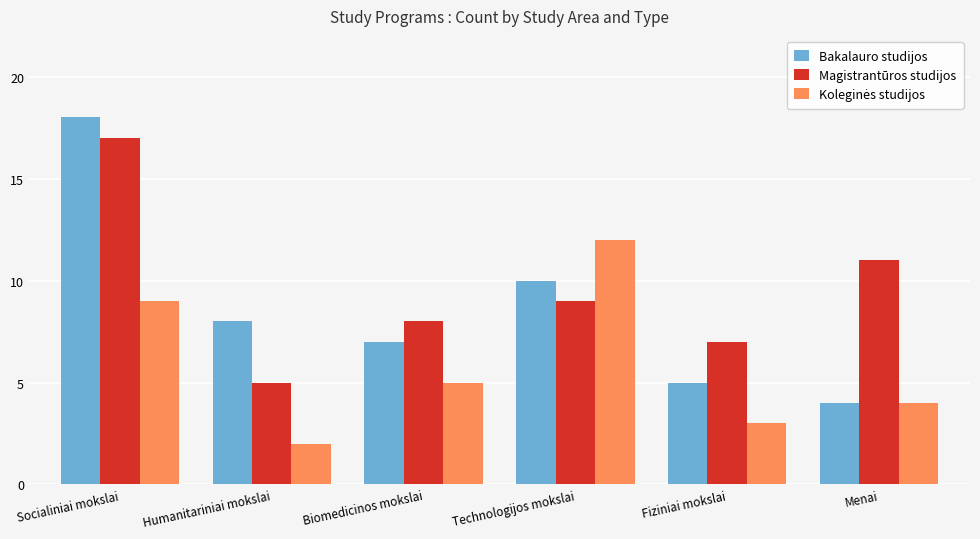

Which series has the largest total across all categories?

Magistrantūros studijos